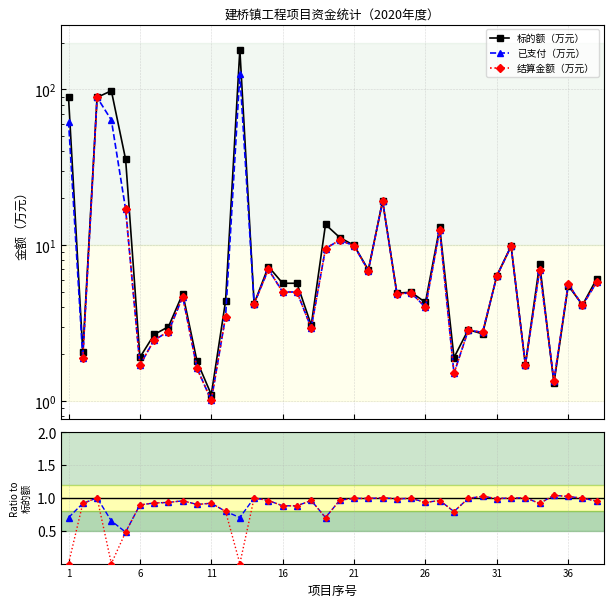

What is the average value of the 标的额（万元） series?

17.8